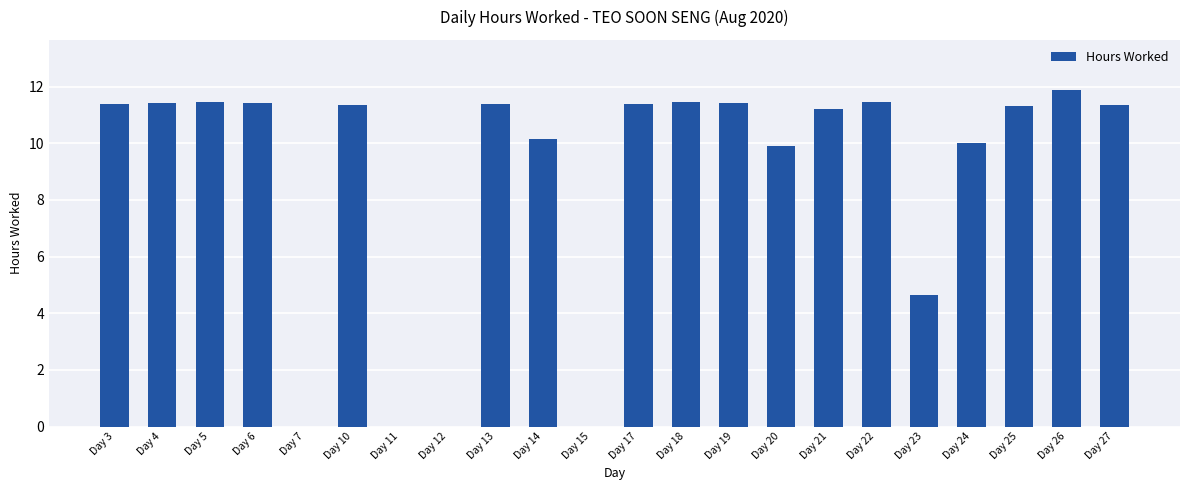

What is the maximum value shown in the chart?

11.9